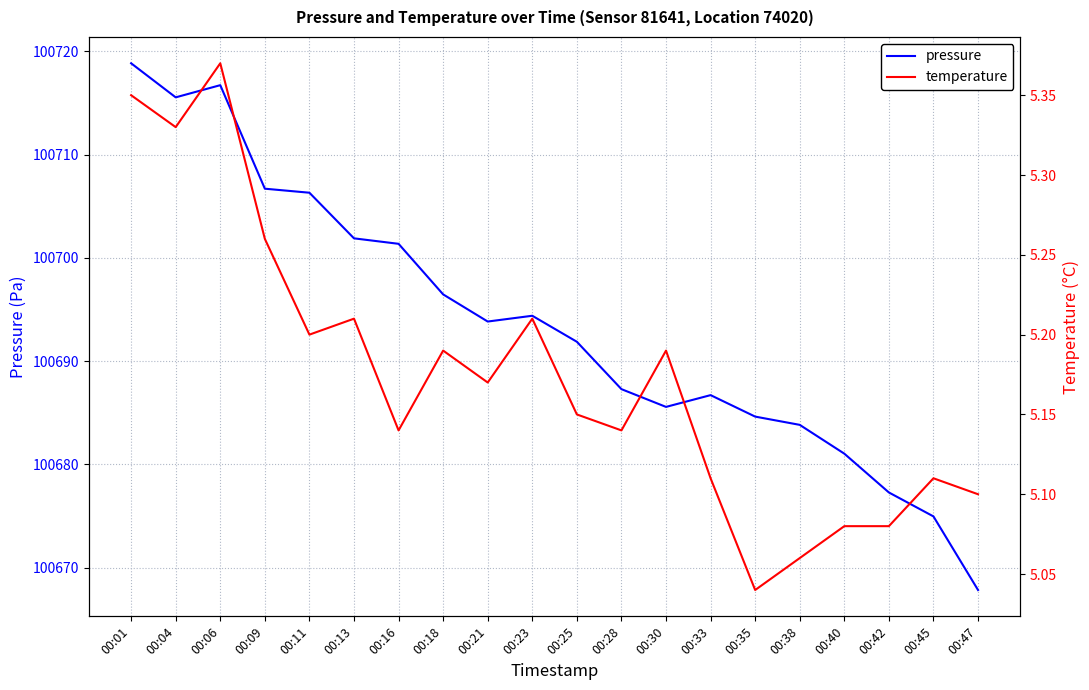

True or false: pressure and temperature cross at least once.

False